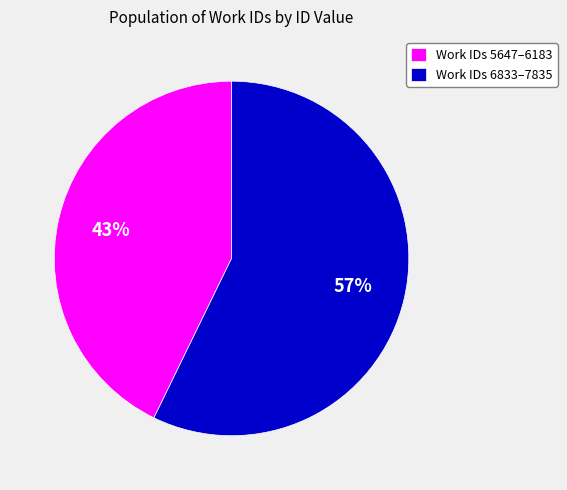

To the nearest percent, what portion does Work IDs 6833–7835 represent?

57%